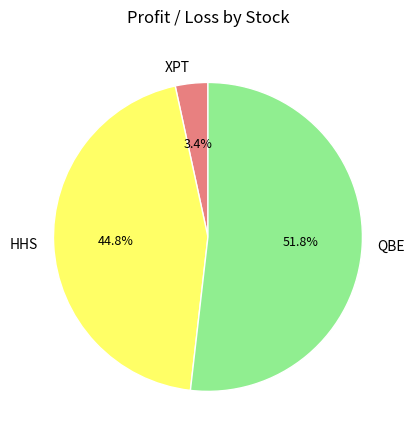

Which slice represents more than half of the pie?

QBE